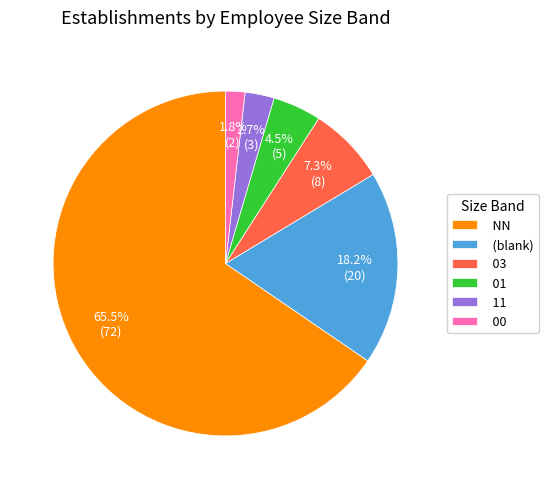

Which slice is the smallest?

00